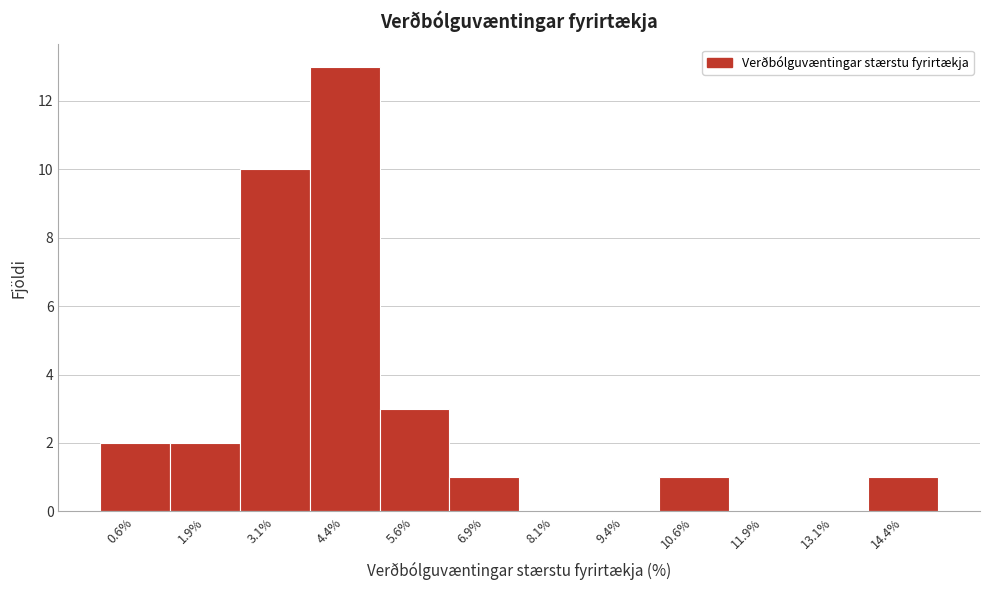

Which range on the x-axis has the tallest bar?

3.75 to 5.00